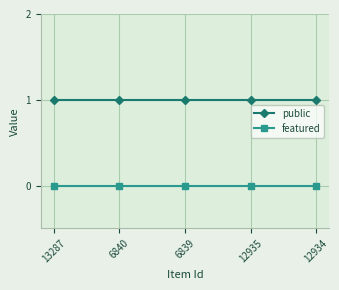

What is the label of the 5th point from the left?

12934